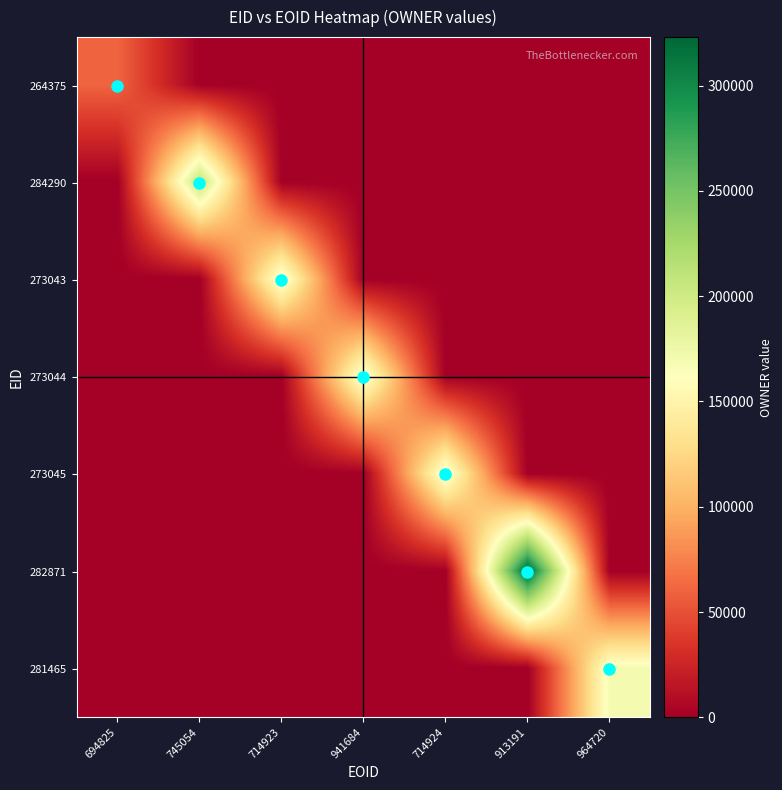

At which category does the chart reach its minimum across all series?

745054